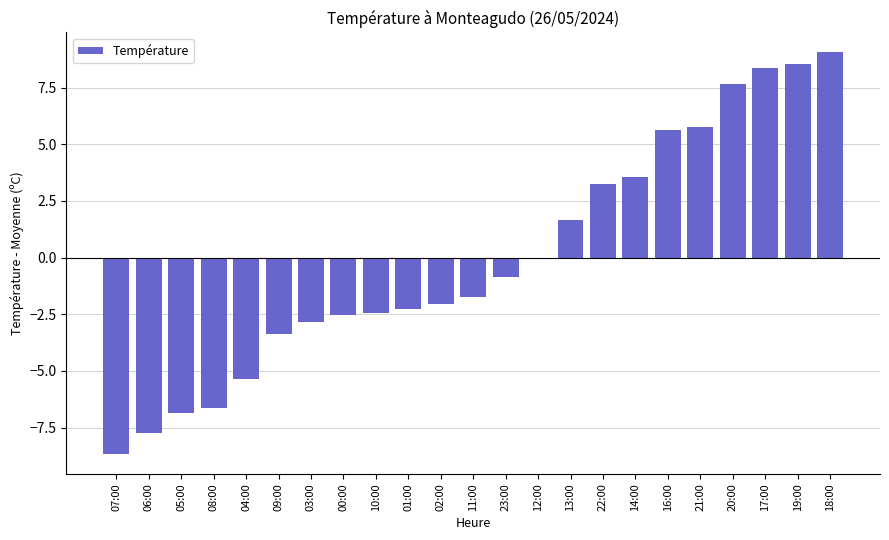

The chart shows a value of 8.3 at 17:00. True or false?

True